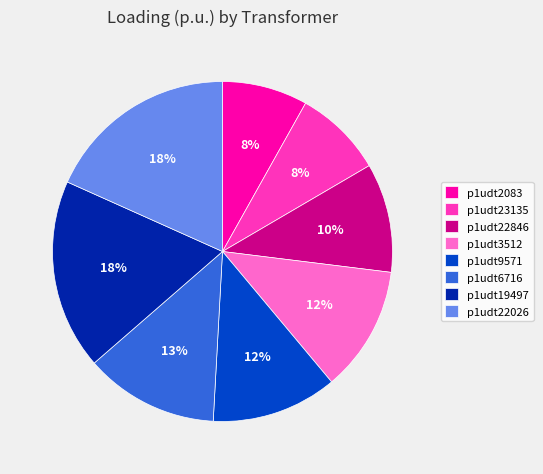

Count the number of slices in the pie.

8